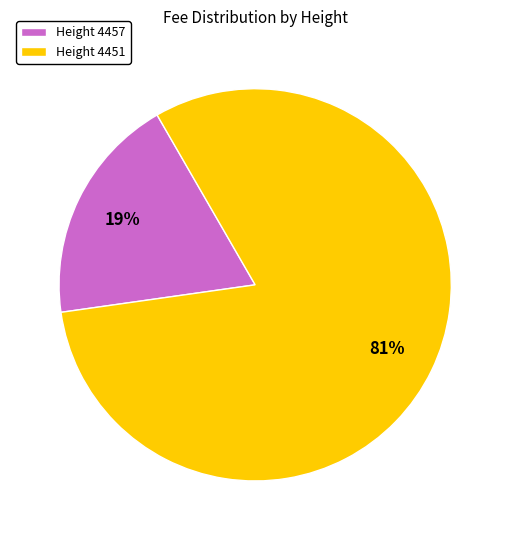

To the nearest percent, what portion does Height 4451 represent?

81%